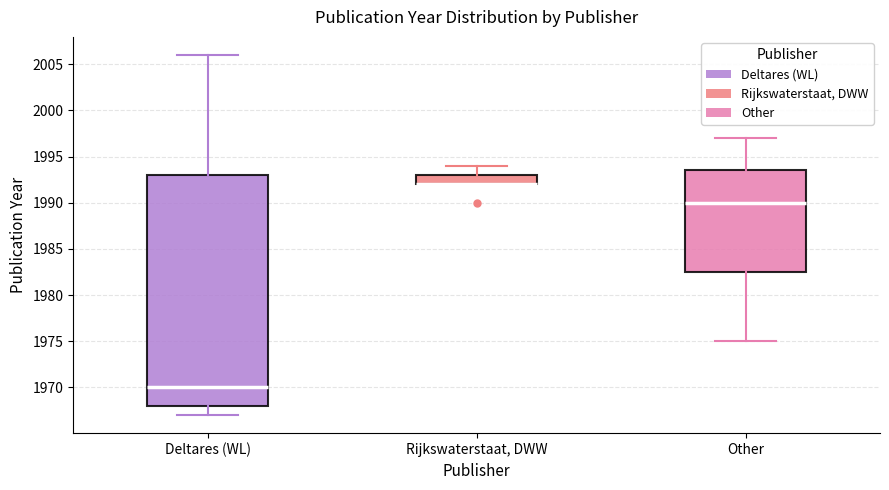

Comparing the boxes themselves (not the whiskers), which one is the tallest?

Deltares (WL)